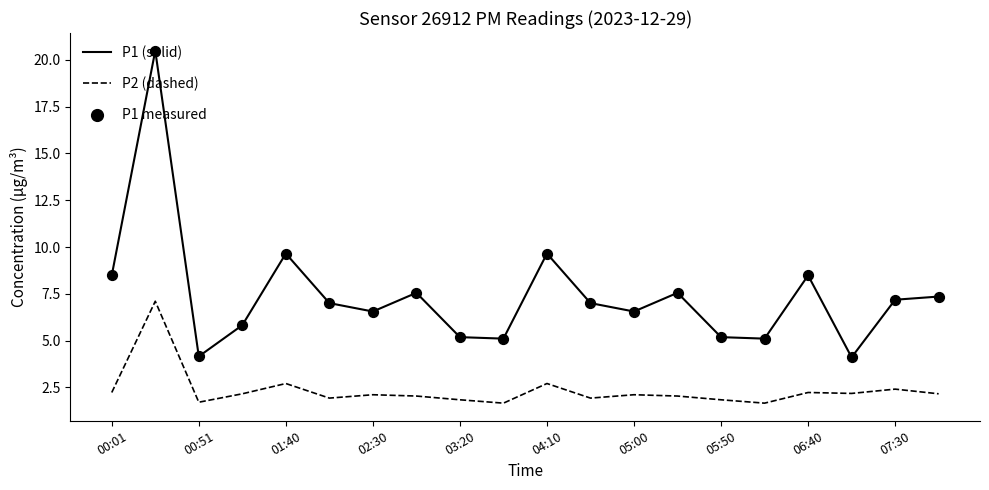

True or false: P1 (solid) and P2 (dashed) cross at least once.

False